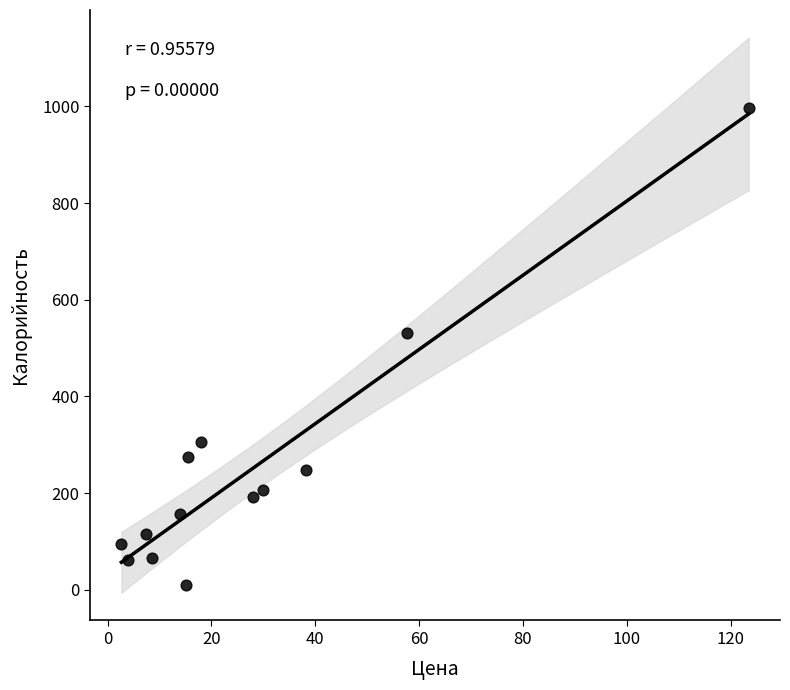

What Y value in the scatter plot is closest to 503?

530.6